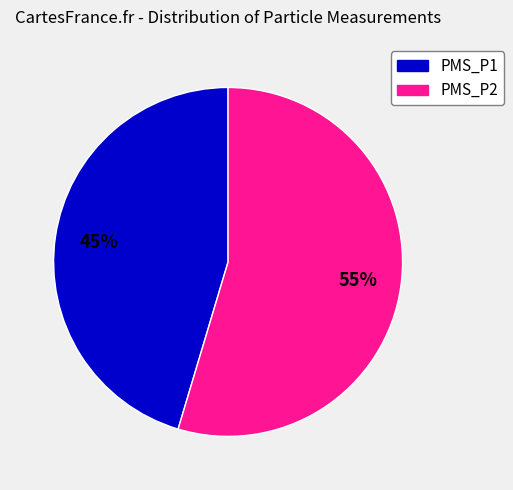

Which category has the biggest portion of the pie?

PMS_P2